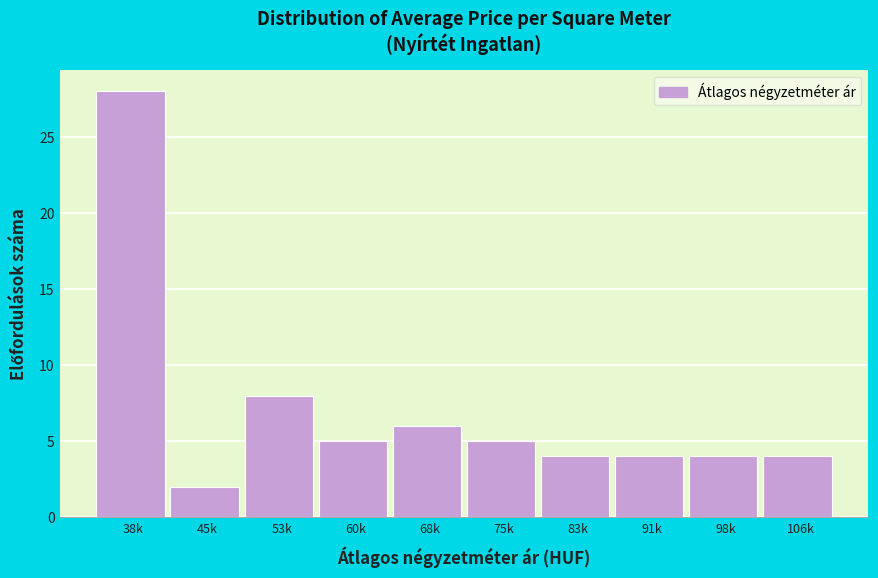

Reading left to right, extract all data points from this chart.

38k=28	45k=2	53k=8	60k=5	68k=6	75k=5	83k=4	91k=4	98k=4	106k=4